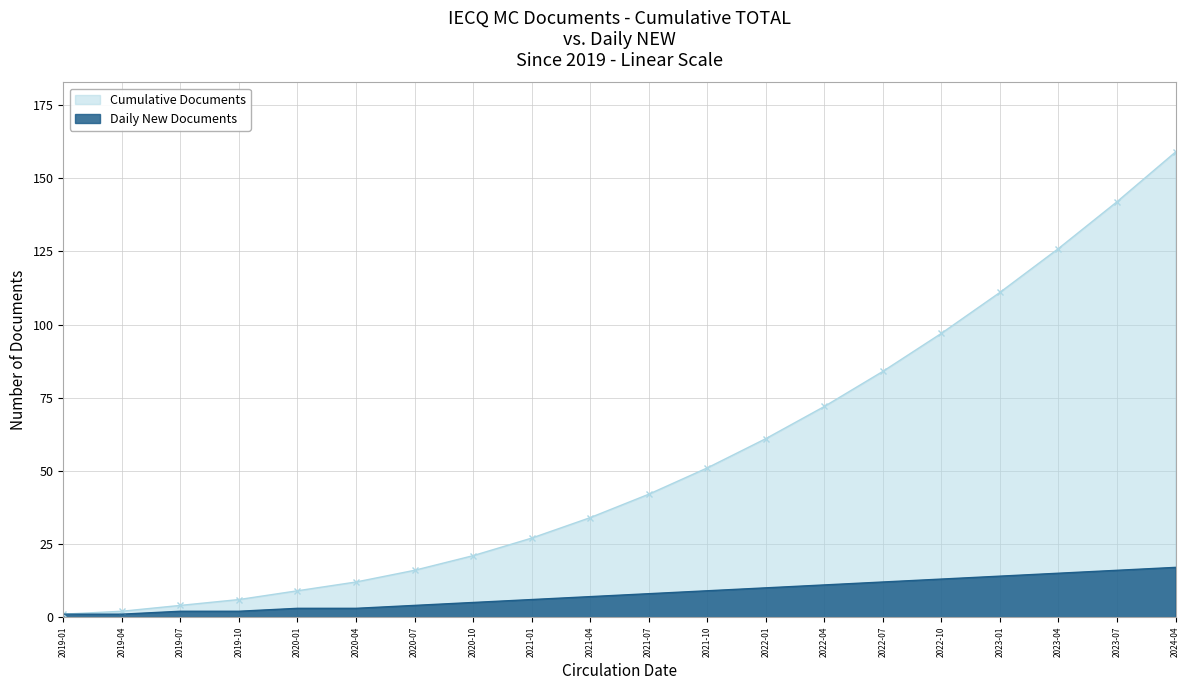

What is the sum of the Daily New Documents values at 2022-04 and 2023-07?

27